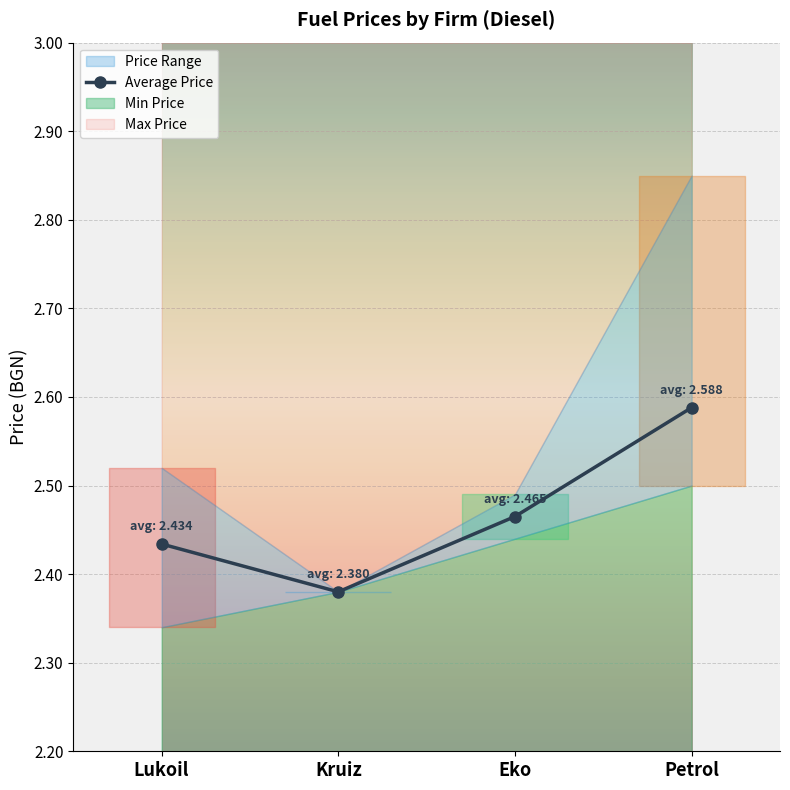

What is the label of the 3rd point from the left?

Eko